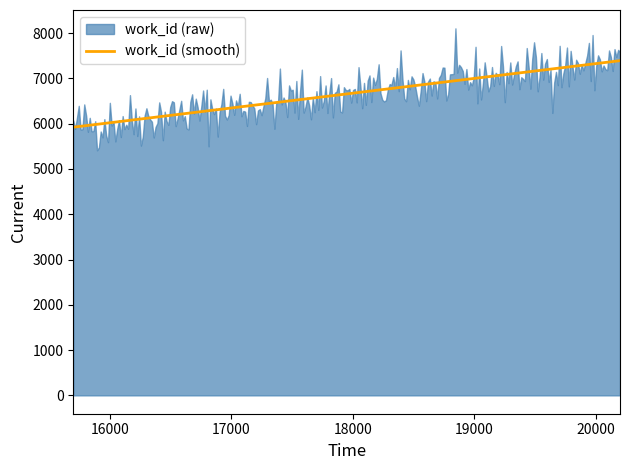

What is the minimum value for work_id (smooth)?

5922.0